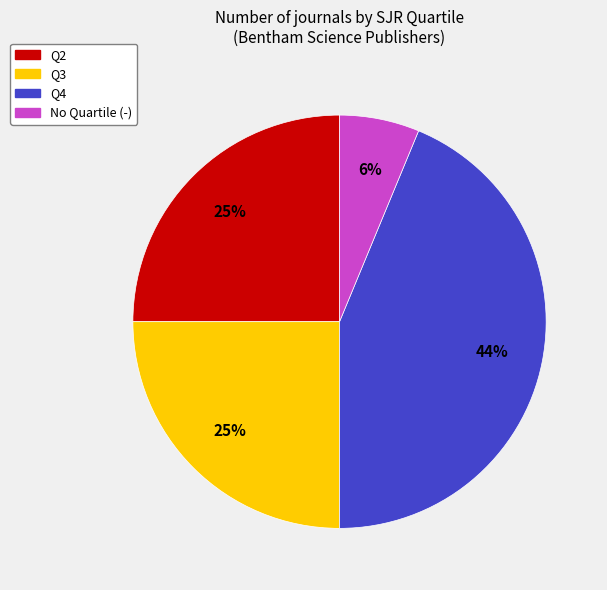

To the nearest percent, what is the average slice percentage?

25%